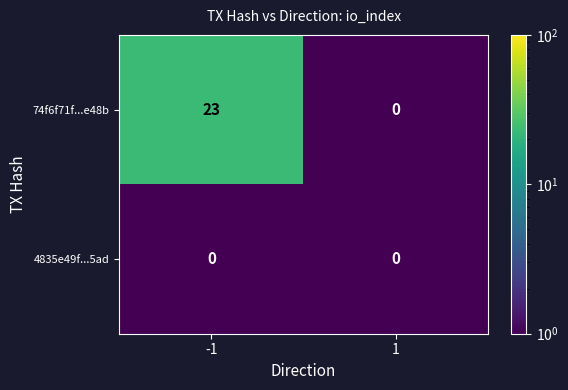

What is the greatest value displayed?

23